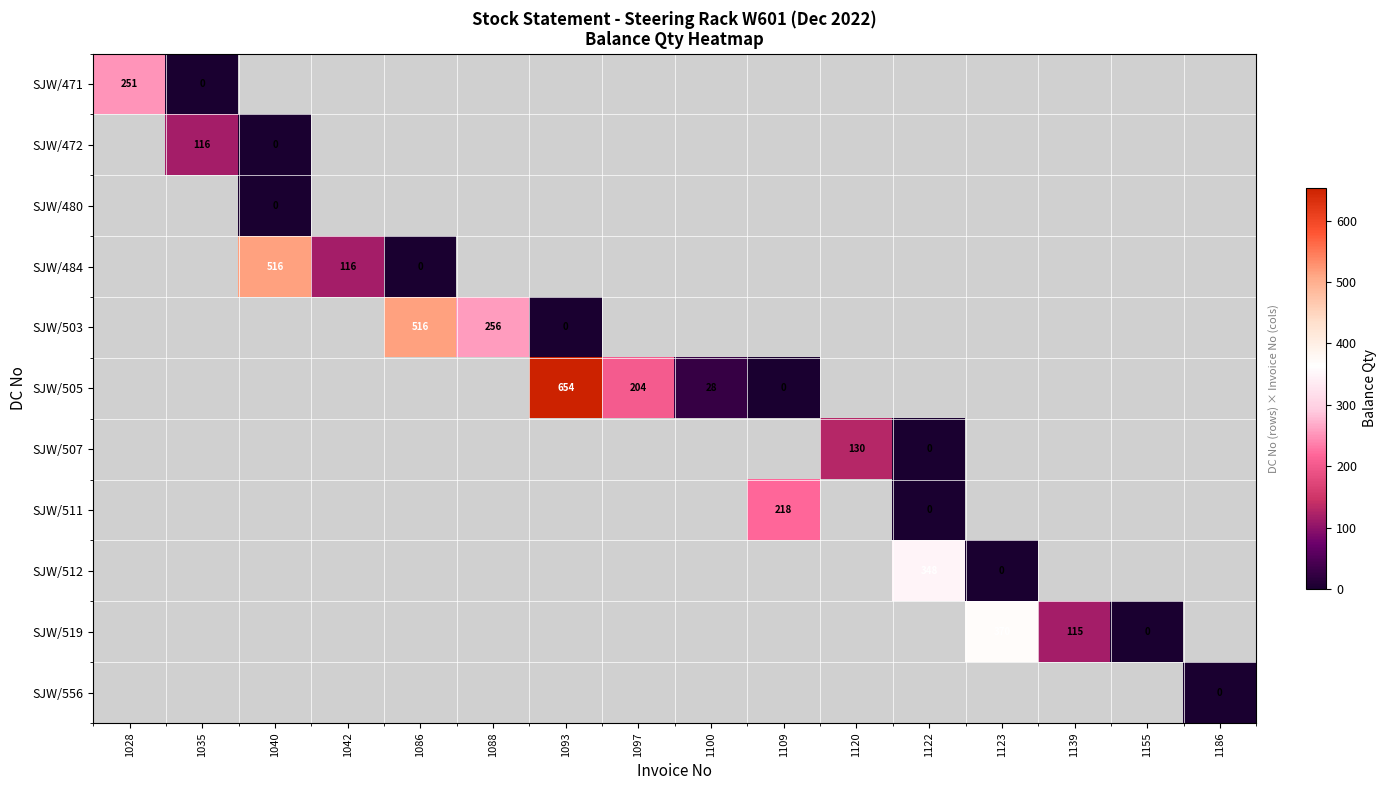

The value of SJW/472 at 1035 is 57. True or false?

False